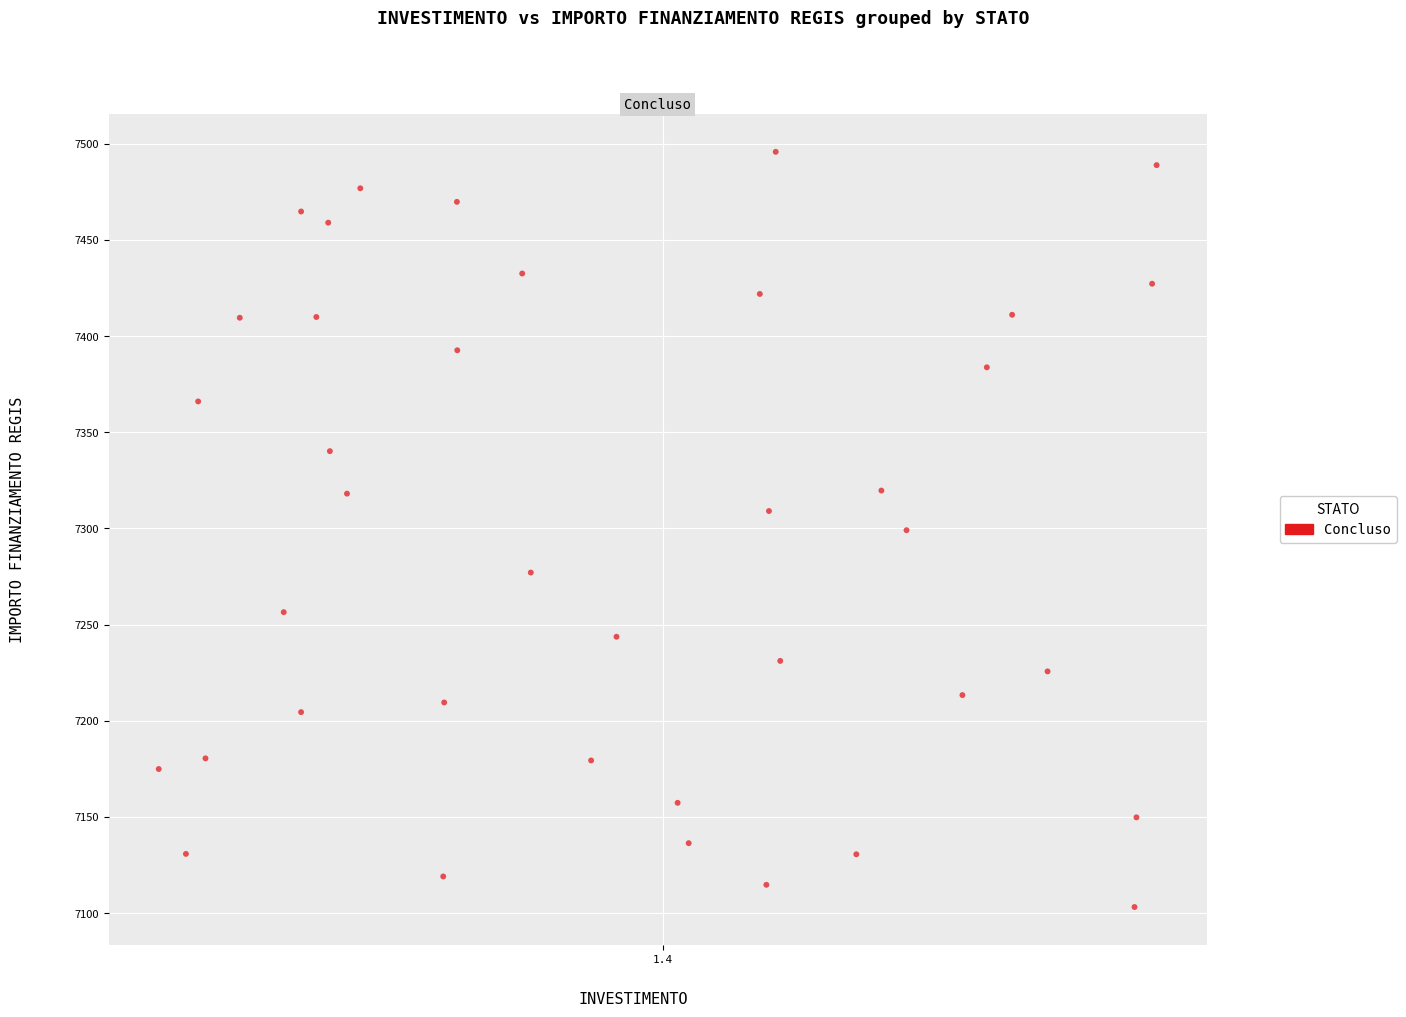

What is the range of Y values (max minus min)?

392.5